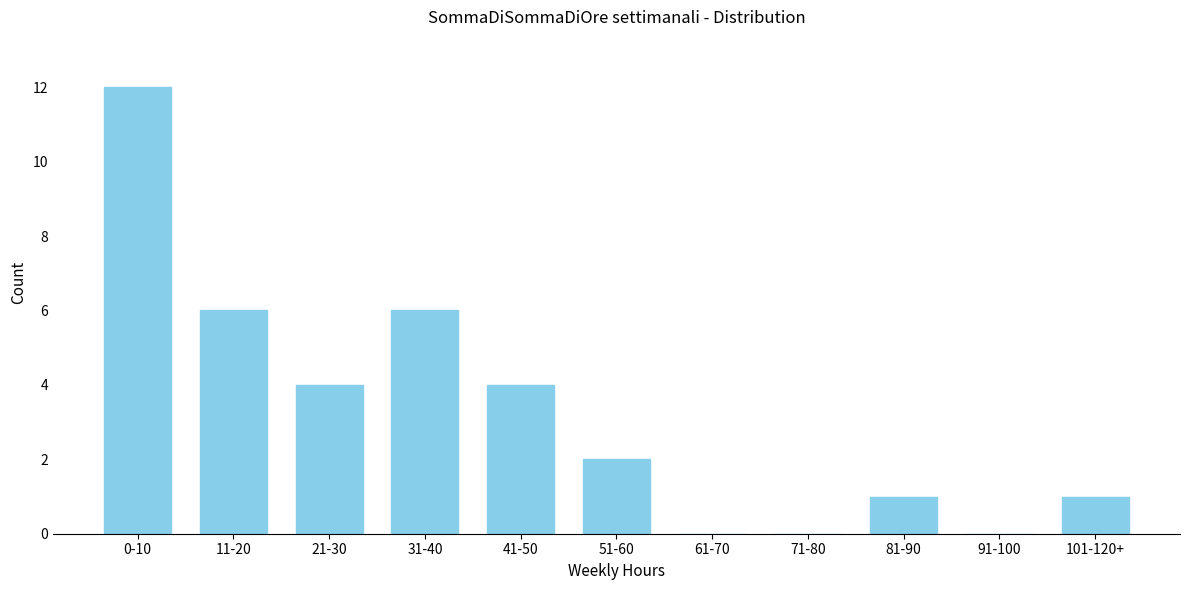

Reading right to left, transcribe all the data shown in this chart.

101-120+=1	91-100=0	81-90=1	71-80=0	61-70=0	51-60=2	41-50=4	31-40=6	21-30=4	11-20=6	0-10=12